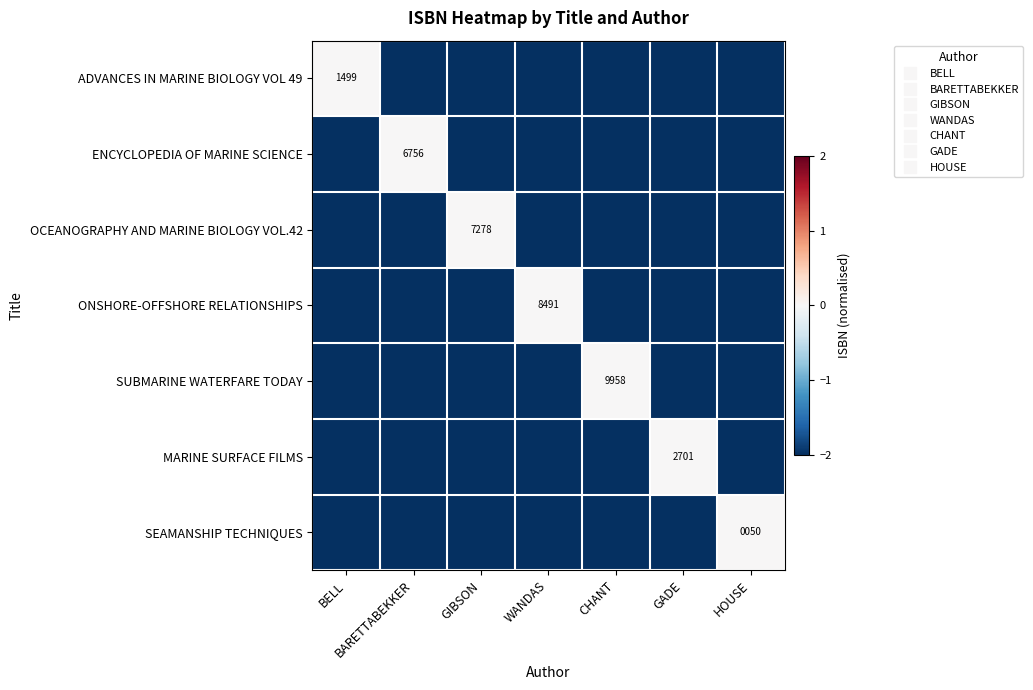

At which label does ONSHORE-OFFSHORE RELATIONSHIPS first exceed -2?

WANDAS